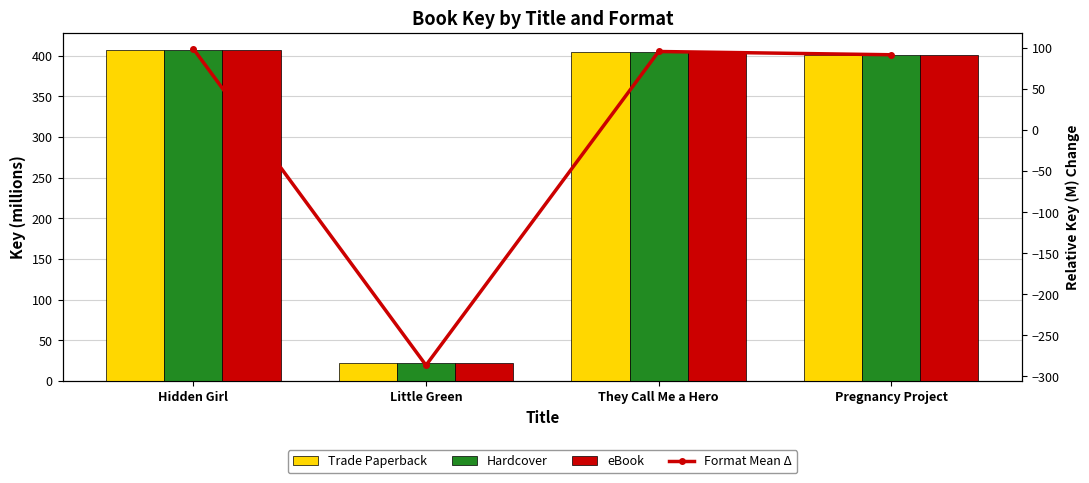

Count the number of categories in the chart.

4